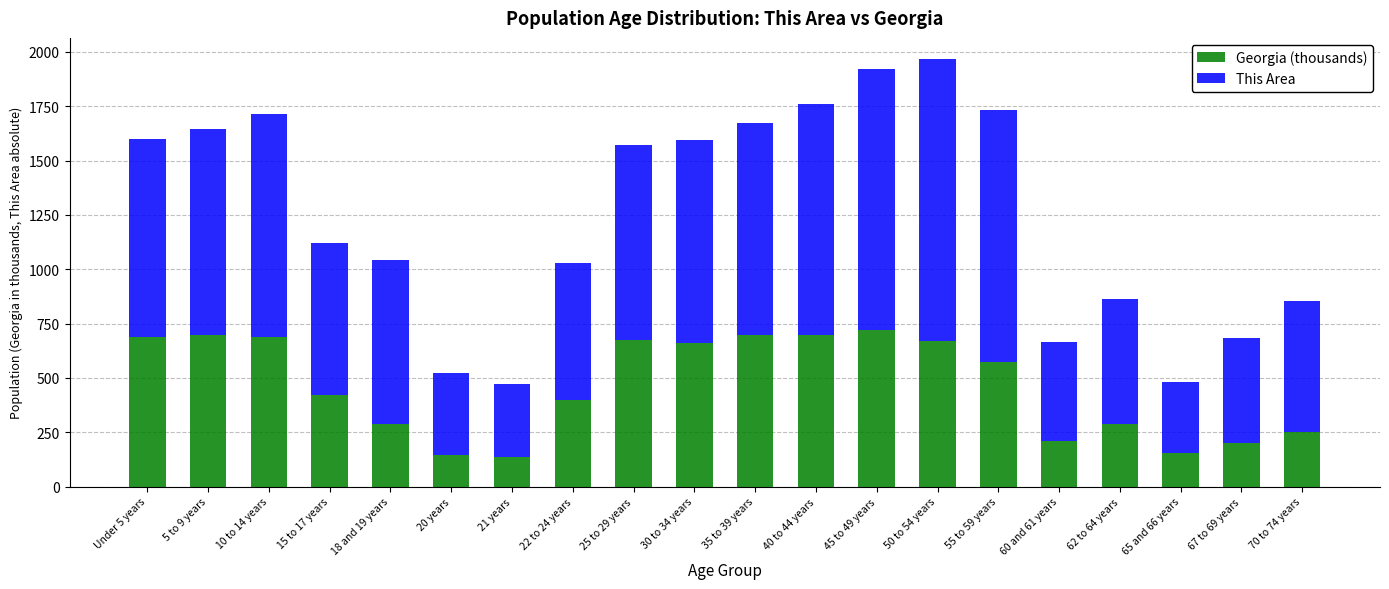

What is the total value across all series at 67 to 69 years?

681.4